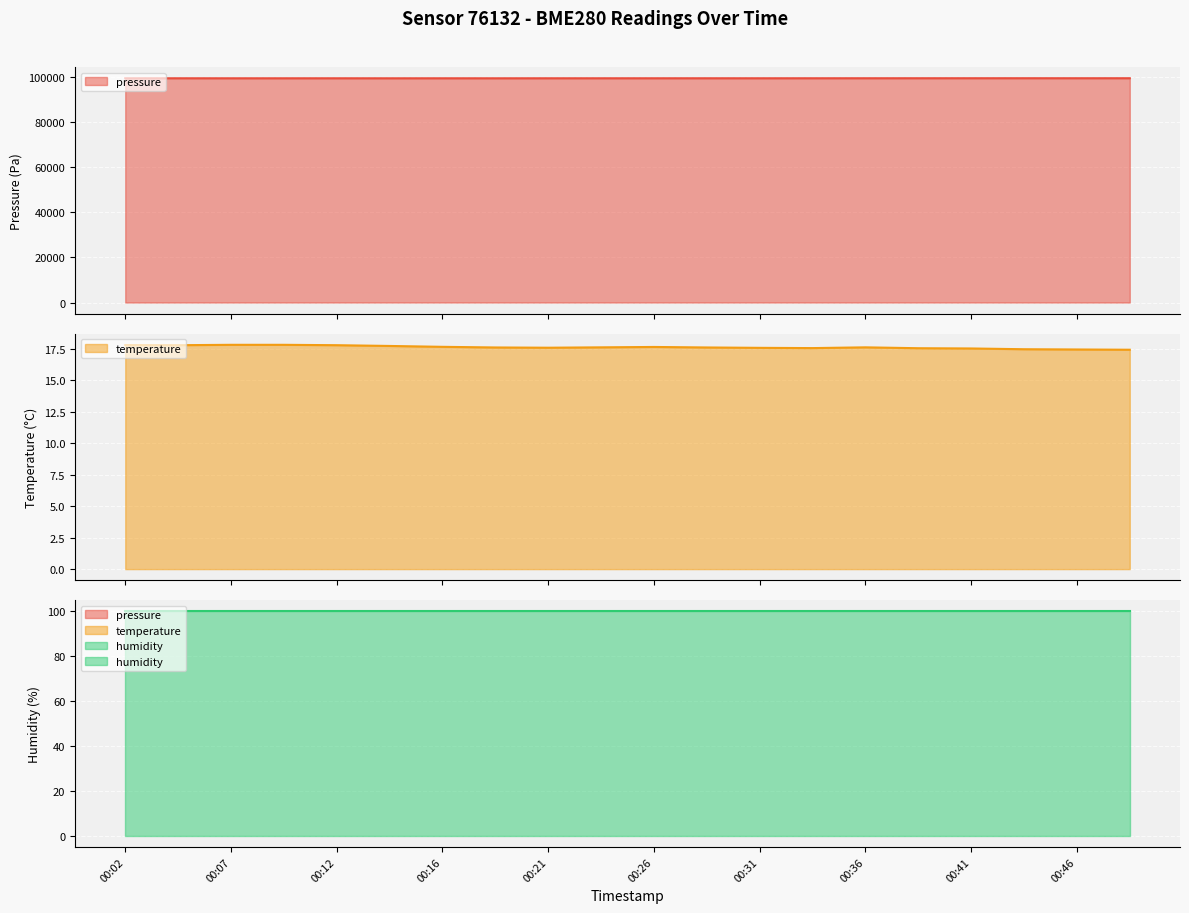

Which category has the lowest value in the pressure series?

00:14